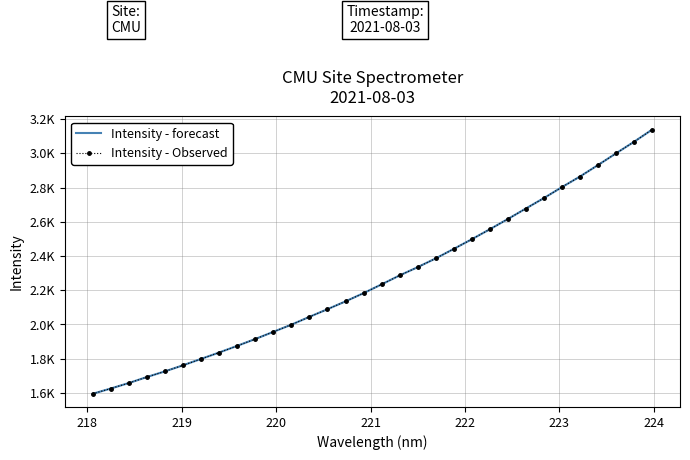

What is the difference between the maximum and minimum values in the Intensity - forecast series?

1542.7